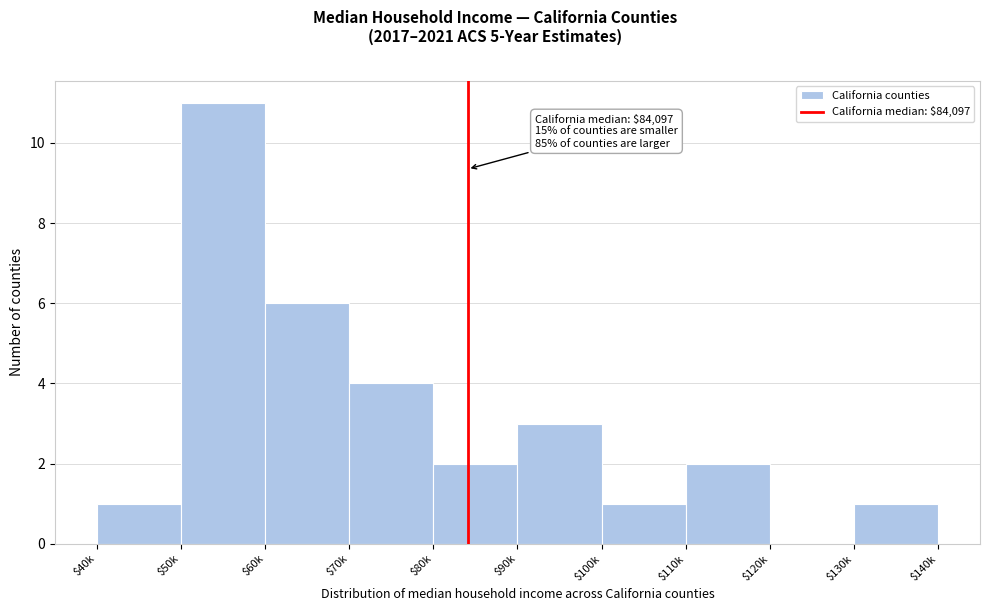

What is the sum of all values?

31